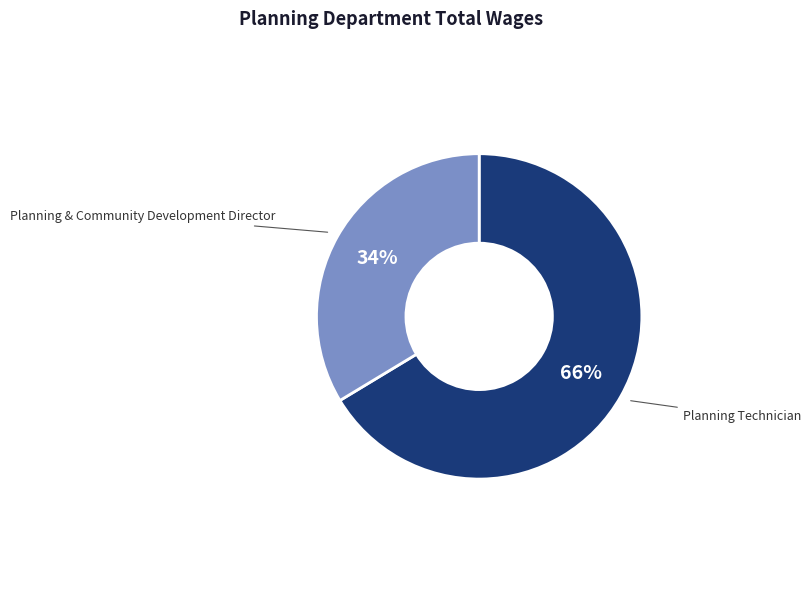

Is it true that Planning & Community Development Director is 19% of the pie?

False